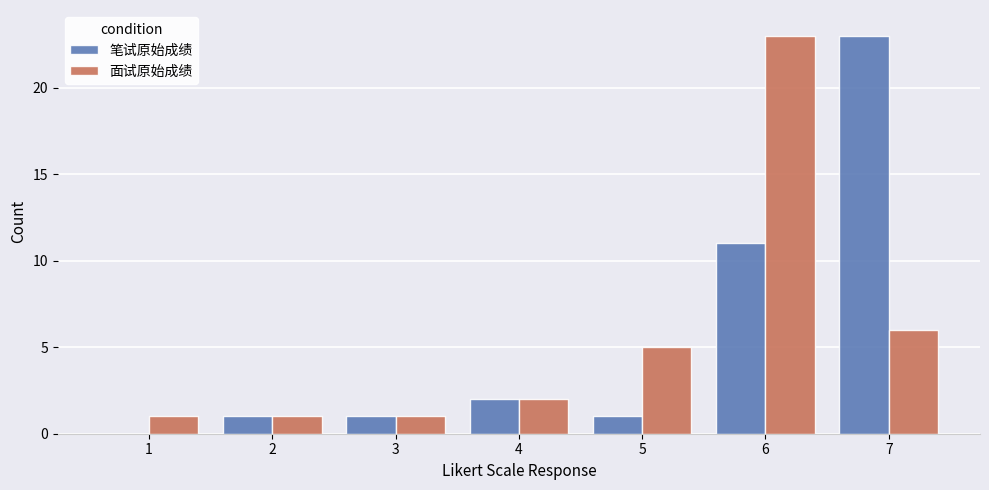

The value of 面试原始成绩 at 5 is 3. True or false?

False